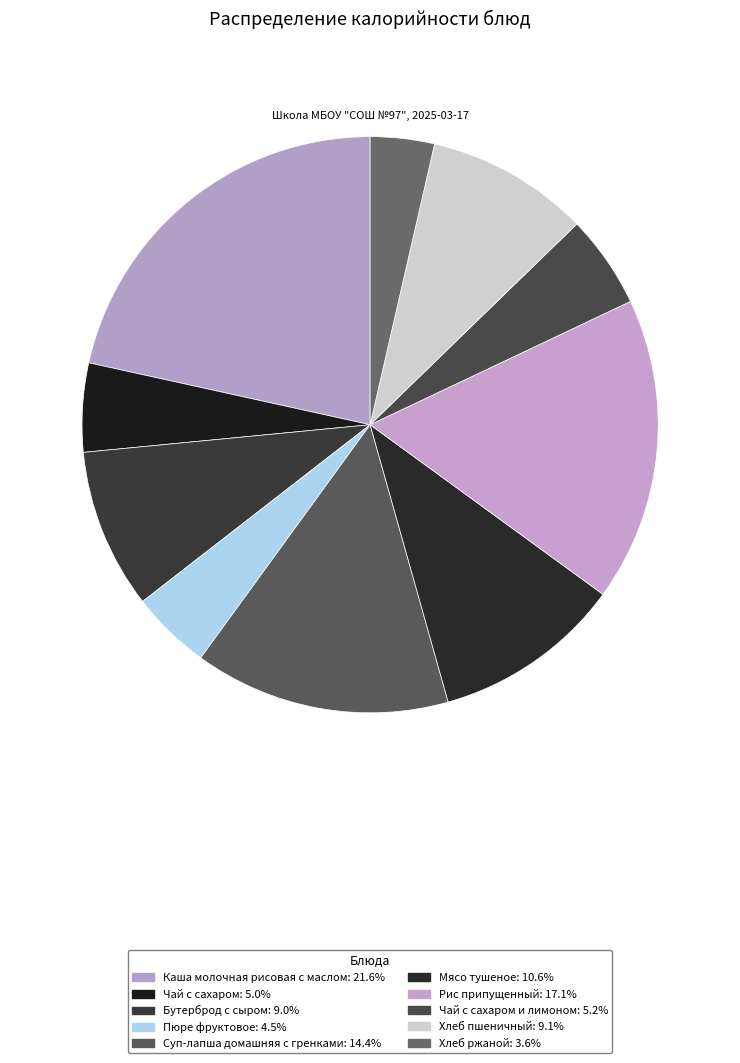

How many slices are in this pie chart?

10